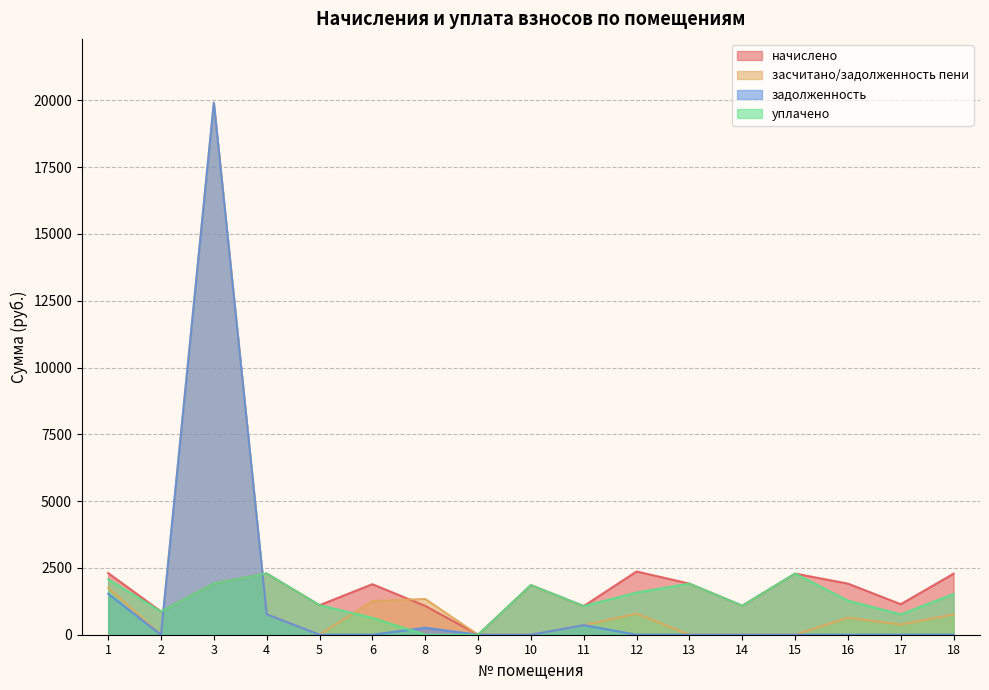

What is the difference between the second highest and minimum values in the уплачено series?

2289.6